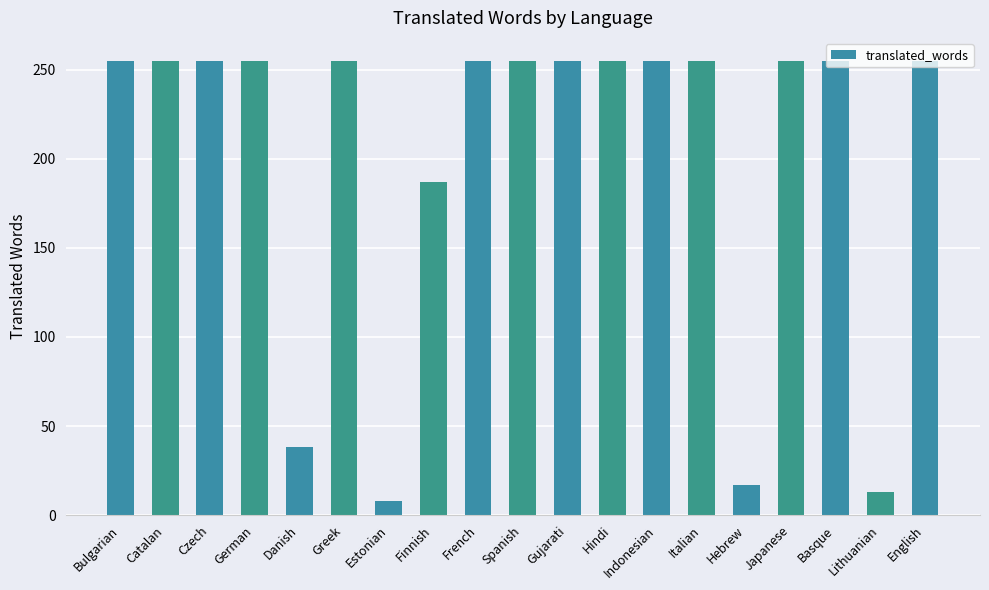

How many data points are less than 255?

5